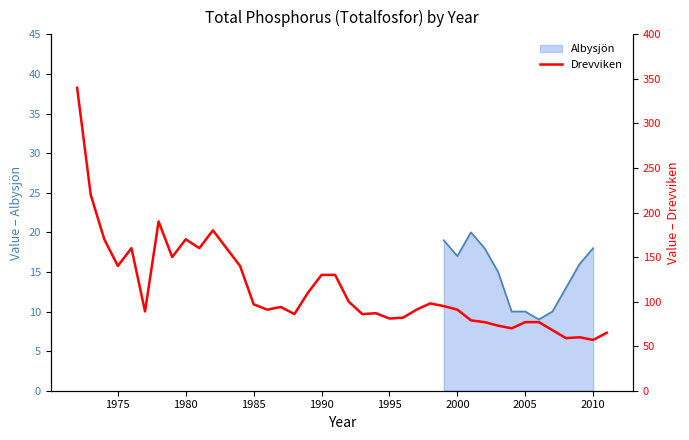

What is the minimum value for Albysjön?

9